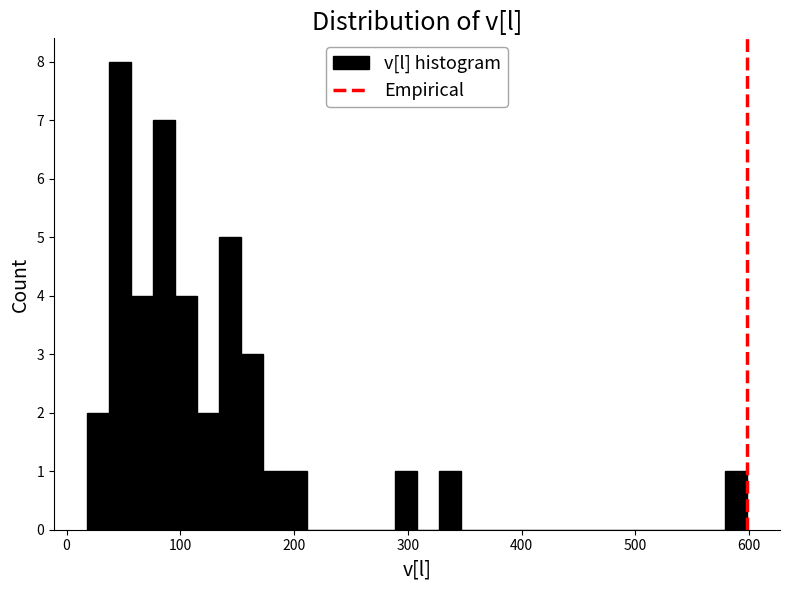

Around what value on the x-axis is the tallest bar? Give the approximate position of its centre, as read against the axis.

50